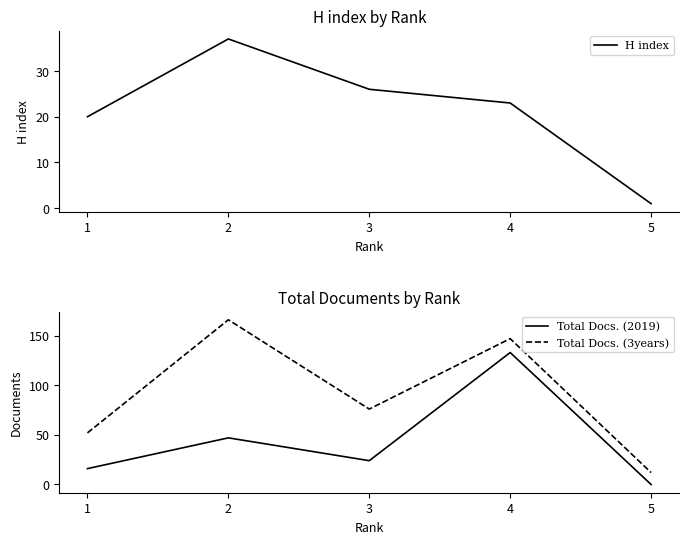

What is the lowest value of the H index series?

1